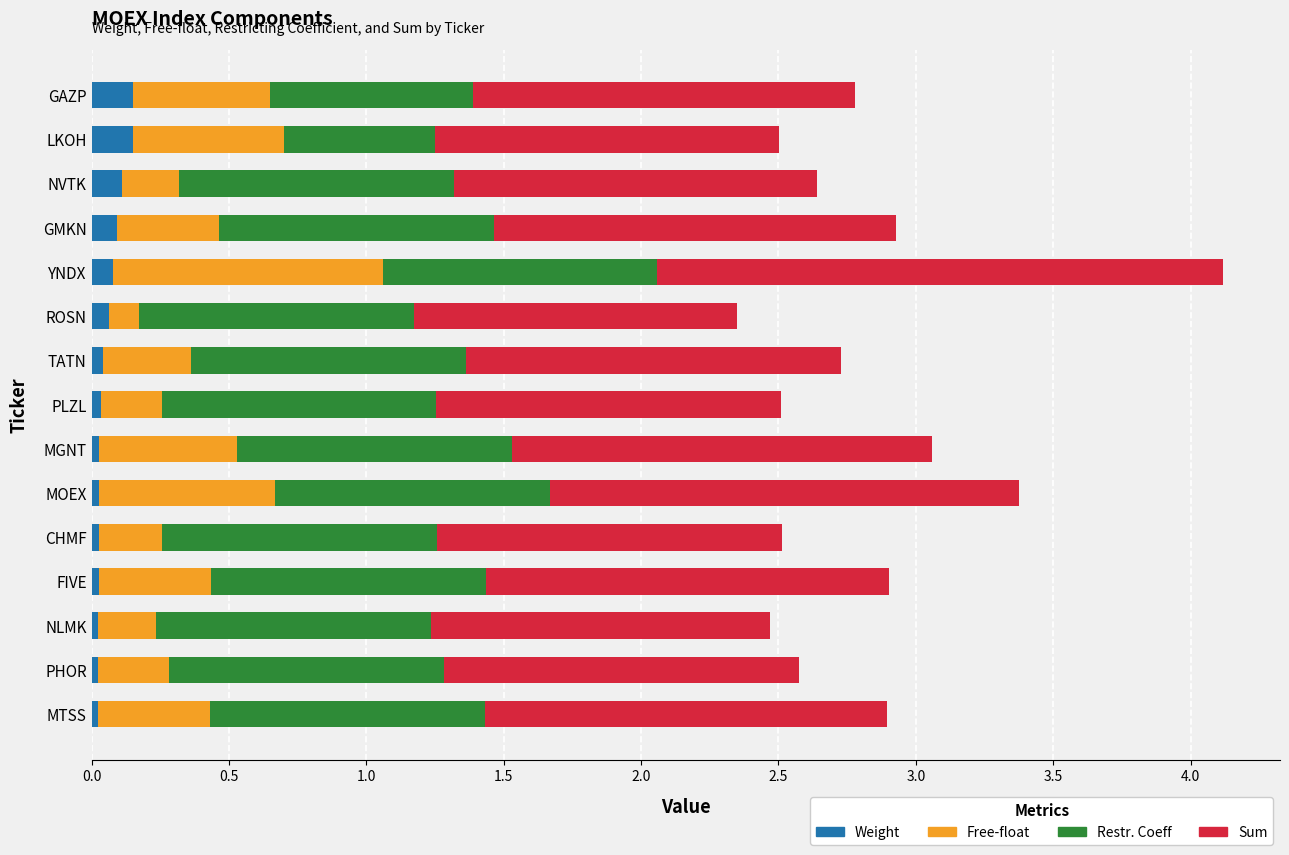

How many distinct data groups are displayed?

4